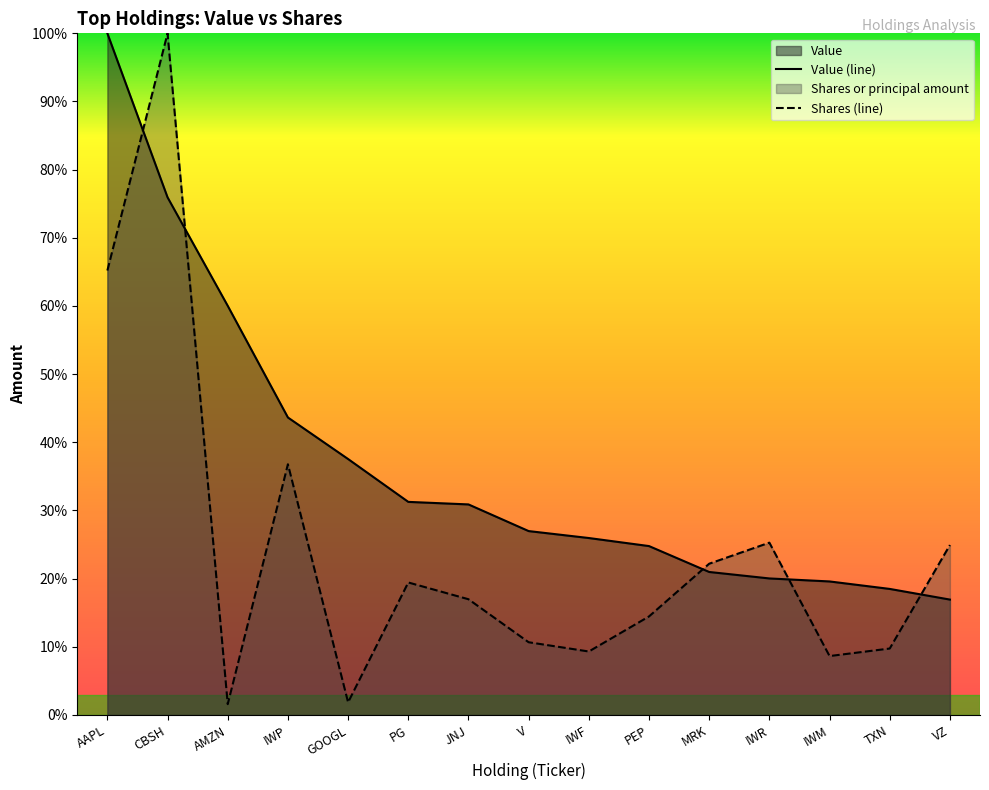

At PEP, list the series in order from smallest to largest.

Shares (line), Value (line)